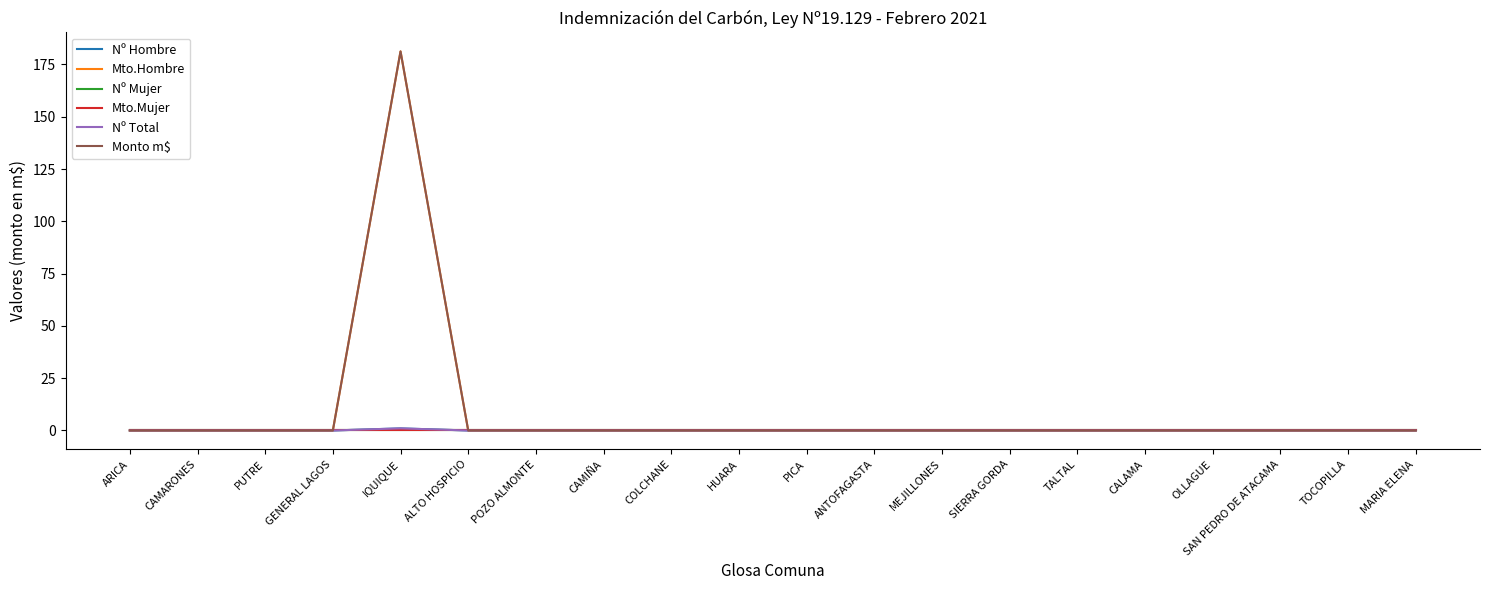

Is the value of Nº Total at PICA greater than the value of Monto m$ at TOCOPILLA?

No